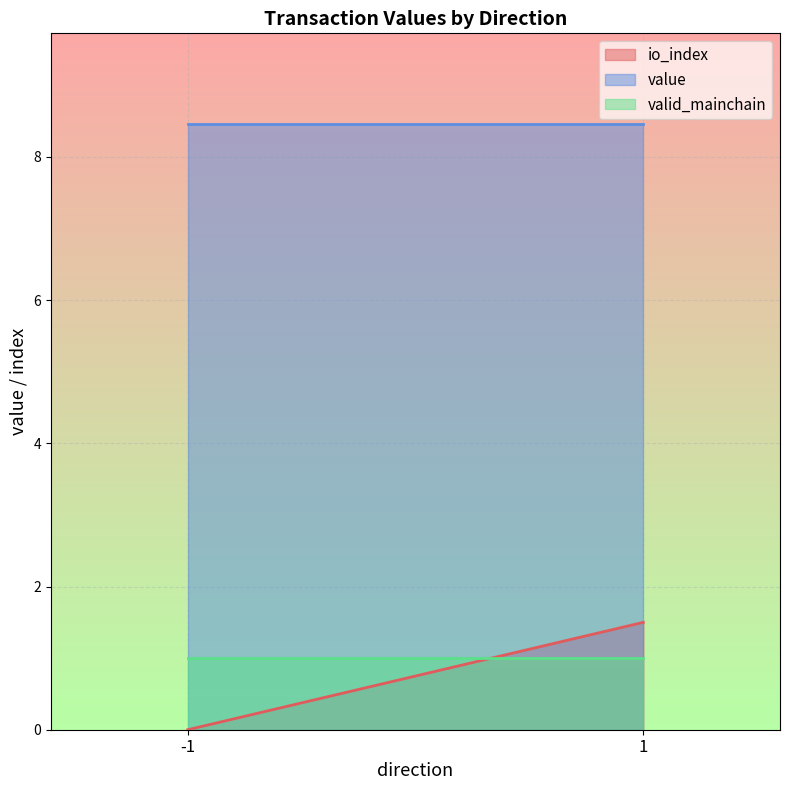

What are all the series names shown in the legend?

io_index, value, valid_mainchain